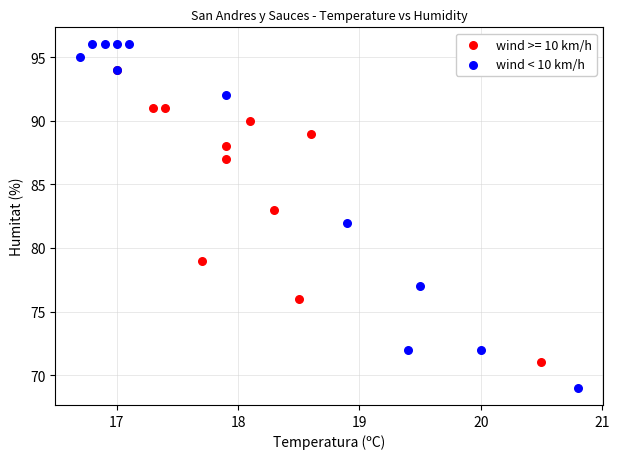

Which series has the largest Y range (max minus min)?

wind < 10 km/h